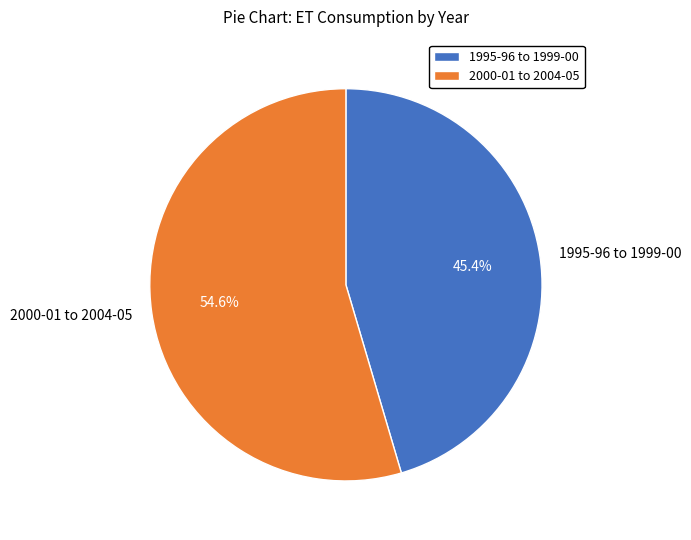

Rank the categories by value from lowest to highest.

1995-96 to 1999-00, 2000-01 to 2004-05